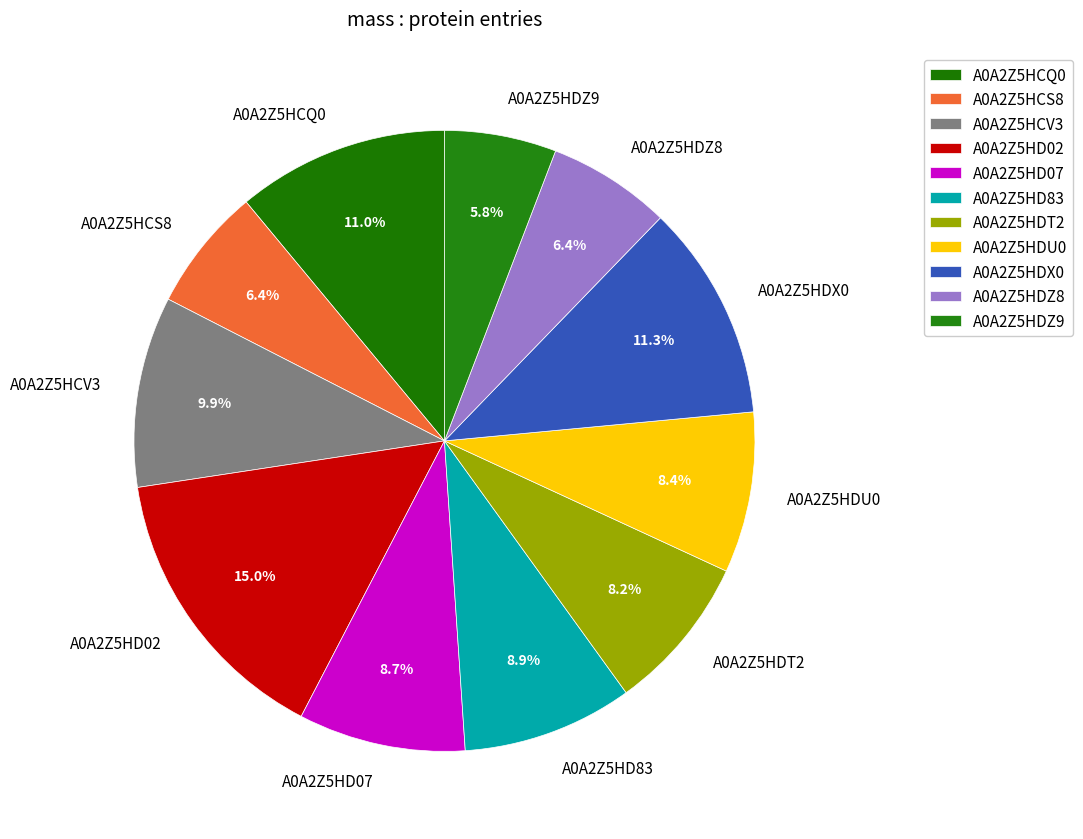

To the nearest percent, what is the combined percentage of A0A2Z5HDZ8 and A0A2Z5HCQ0?

17%